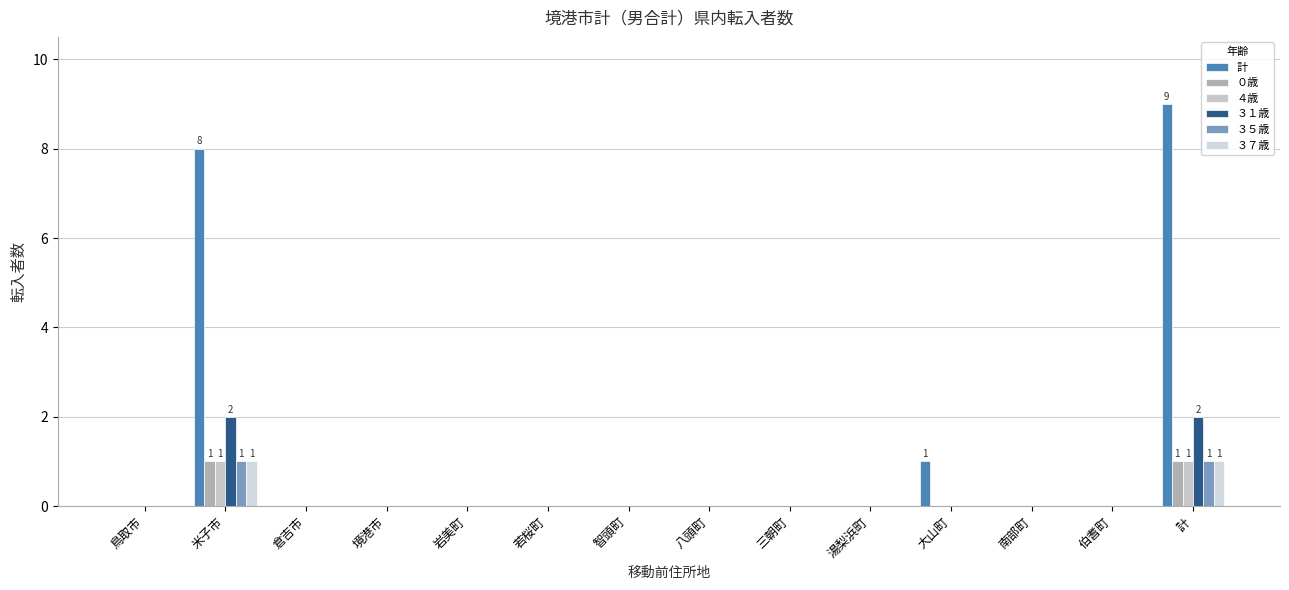

What is the label of the 4th bar from the left?

境港市